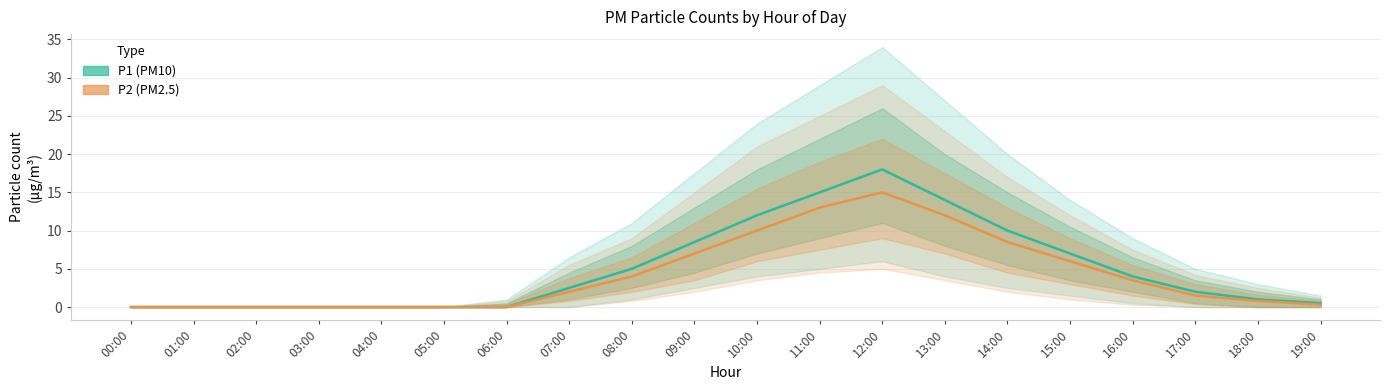

Reading left to right, list all the values displayed in this chart.

P1 (PM10): 00:00=0.0	01:00=0.0	02:00=0.0	03:00=0.0	04:00=0.0	05:00=0.0	06:00=0.0	07:00=2.5	08:00=5.0	09:00=8.5	10:00=12.0	11:00=15.0	12:00=18.0	13:00=14.0	14:00=10.0	15:00=7.0	16:00=4.0	17:00=2.0	18:00=1.0	19:00=0.5
P2 (PM2.5): 00:00=0.0	01:00=0.0	02:00=0.0	03:00=0.0	04:00=0.0	05:00=0.0	06:00=0.0	07:00=2.0	08:00=4.0	09:00=7.0	10:00=10.0	11:00=13.0	12:00=15.0	13:00=12.0	14:00=8.5	15:00=6.0	16:00=3.5	17:00=1.5	18:00=0.8	19:00=0.3